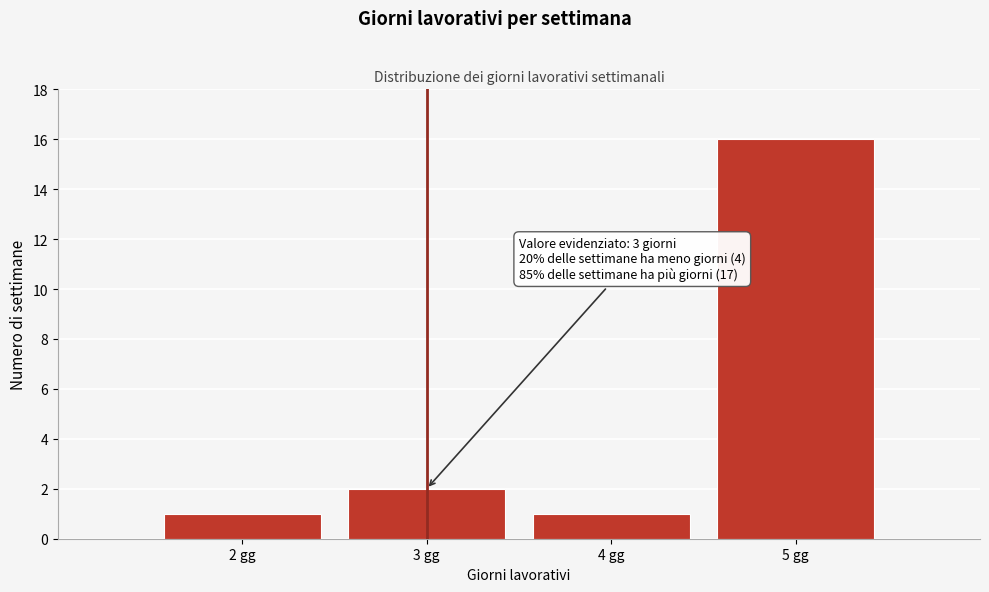

Over which range of the x-axis is the bar tallest?

4.5 to 5.5